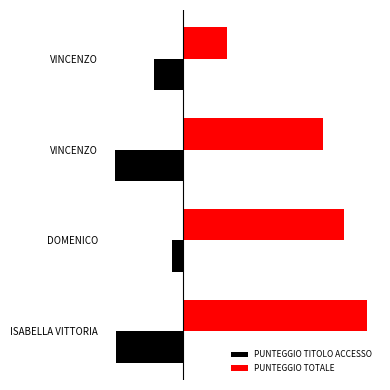

What are all the series names shown in the legend?

PUNTEGGIO TITOLO ACCESSO, PUNTEGGIO TOTALE